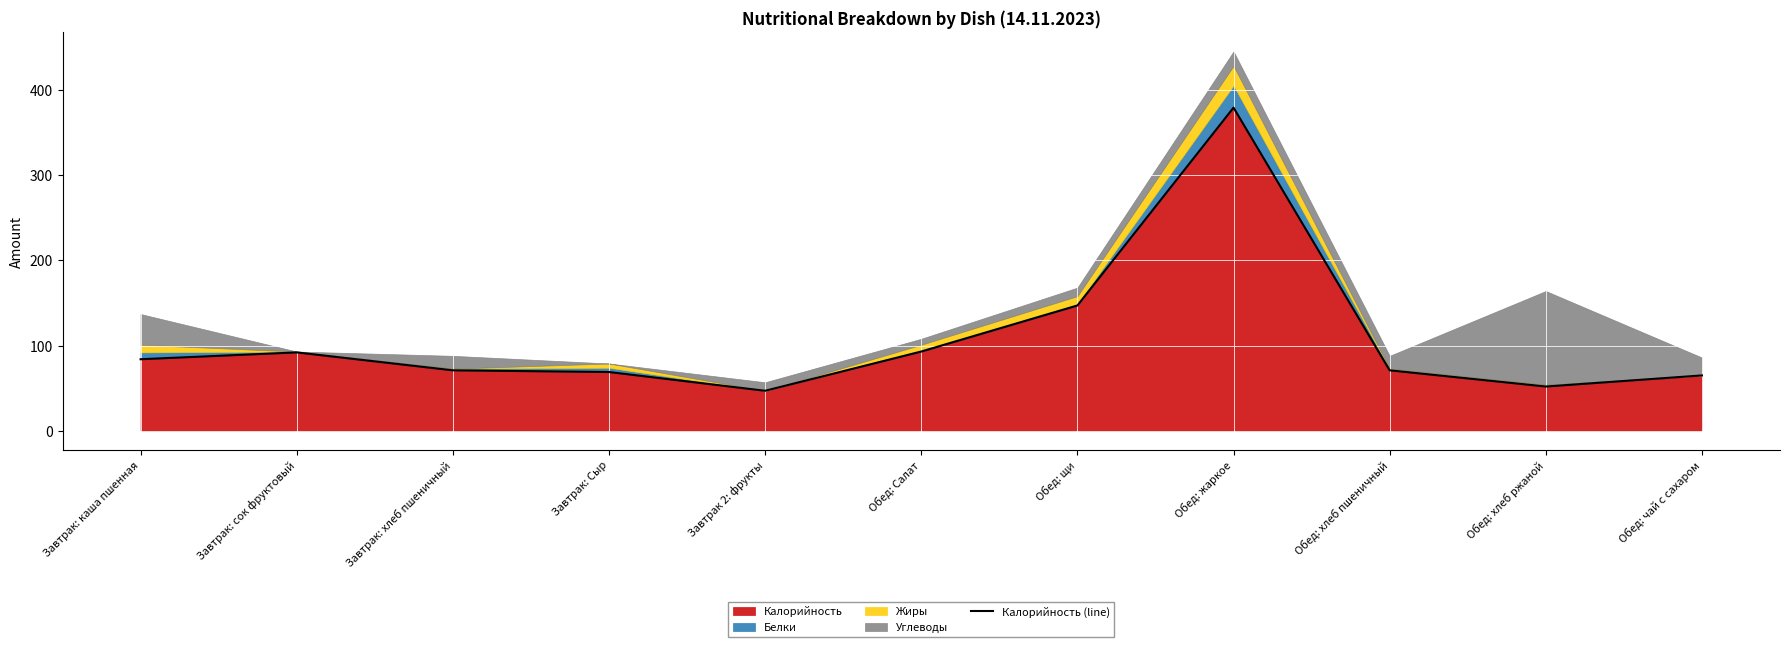

At which category does the data reach its first local peak?

Завтрак: сок фруктовый